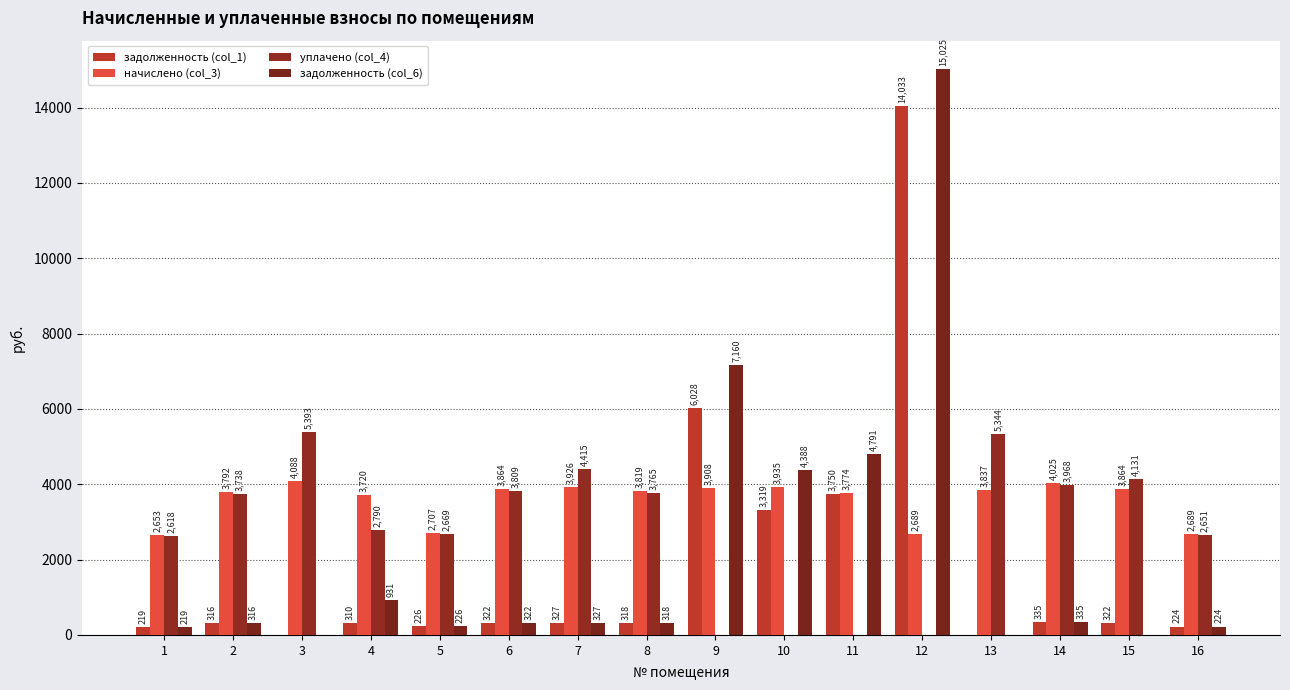

True or false: задолженность (col_6) has a value of 171.9 at 7.

False